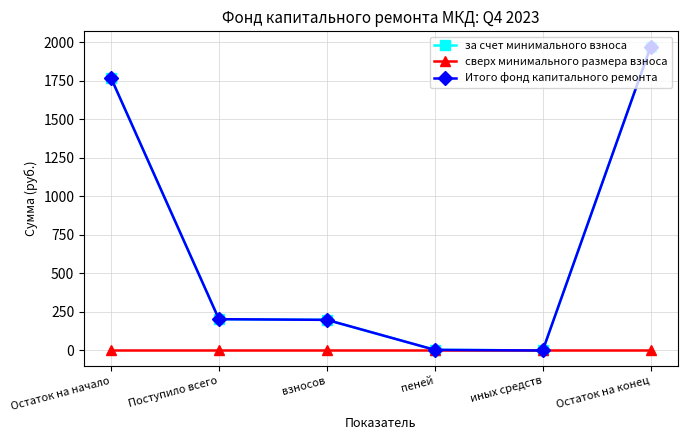

What is the difference between the maximum and minimum values in the Итого фонд капитального ремонта series?

1971.1